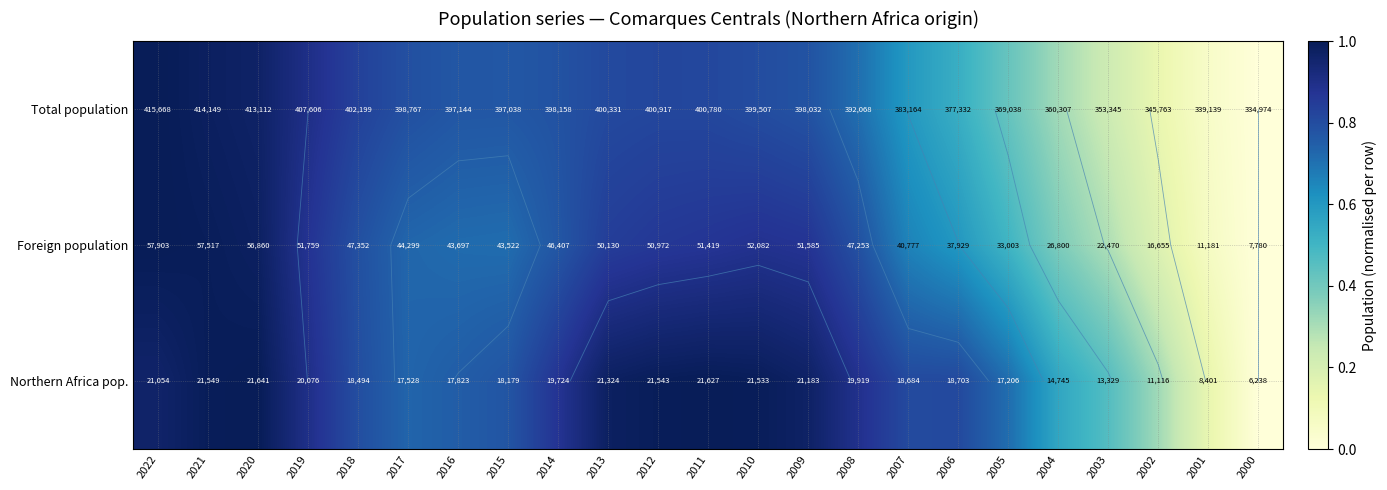

The Foreign population series shows 0.7 at 2017. True or false?

True